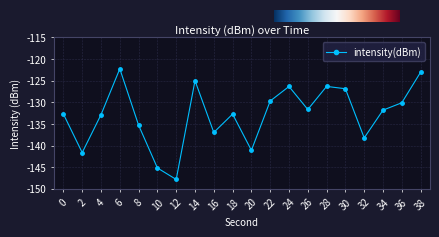

What is the difference between the maximum and minimum values?

25.6